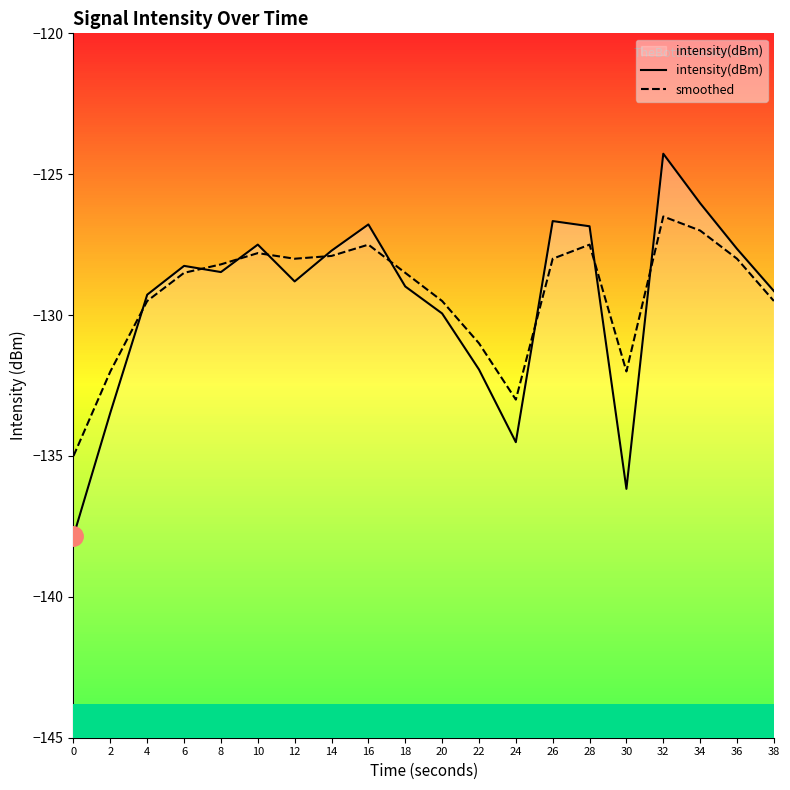

Reading left to right, transcribe all the data shown in this chart.

intensity(dBm): -137.8	-133.5	-129.3	-128.3	-128.5	-127.5	-128.8	-127.7	-126.8	-129.0	-129.9	-131.9	-134.5	-126.7	-126.8	-136.2	-124.3	-126.0	-127.6	-129.1
smoothed: -135.0	-132.0	-129.5	-128.5	-128.2	-127.8	-128.0	-127.9	-127.5	-128.5	-129.5	-131.0	-133.0	-128.0	-127.5	-132.0	-126.5	-127.0	-128.0	-129.5